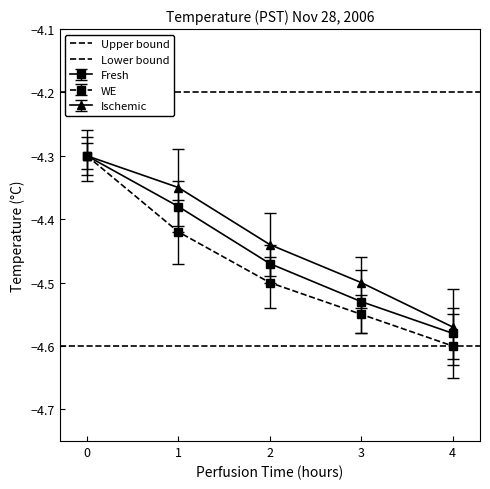

What is the value of the Upper bound point at the 1st from the left?

-4.2